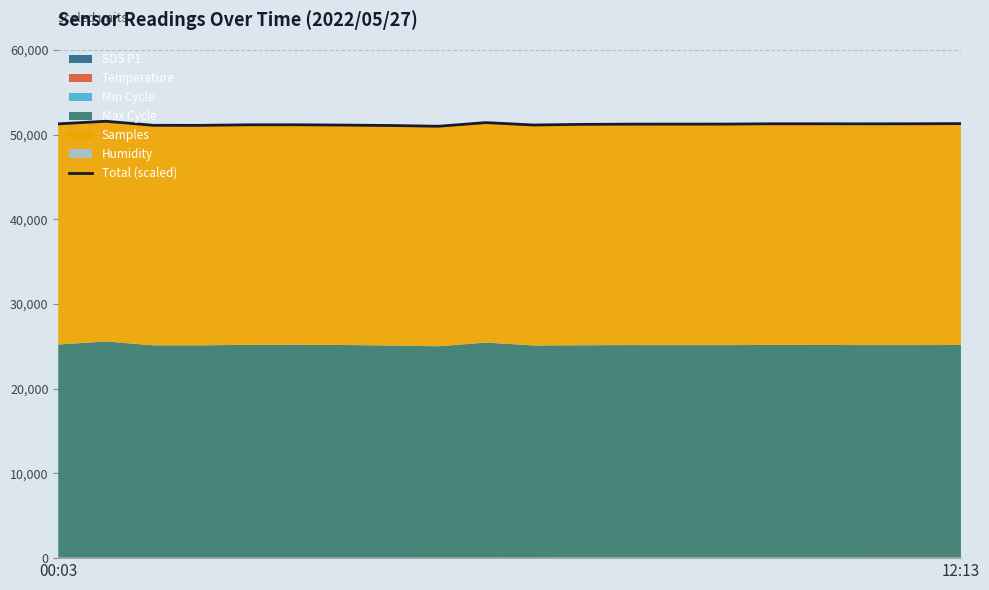

What value does the data have at 12:13?

51589.2